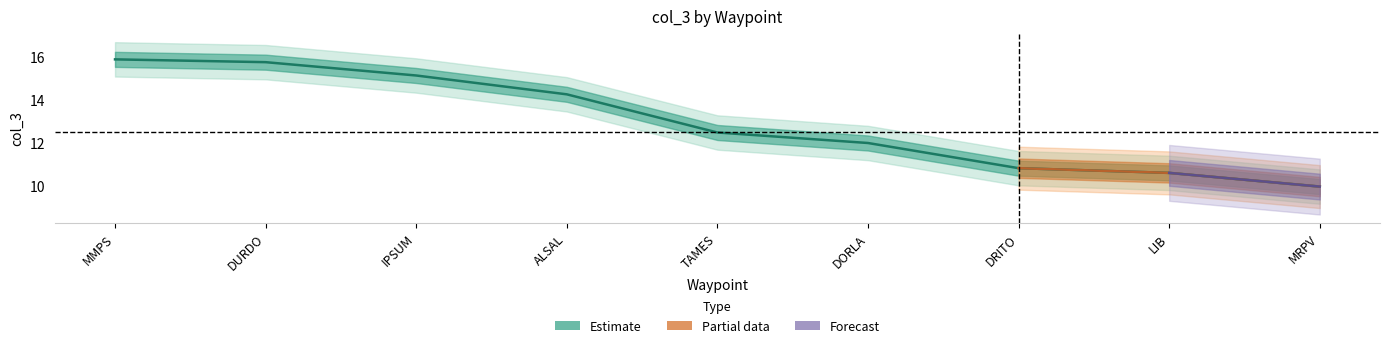

What is the label of the 2nd point from the right?

LIB